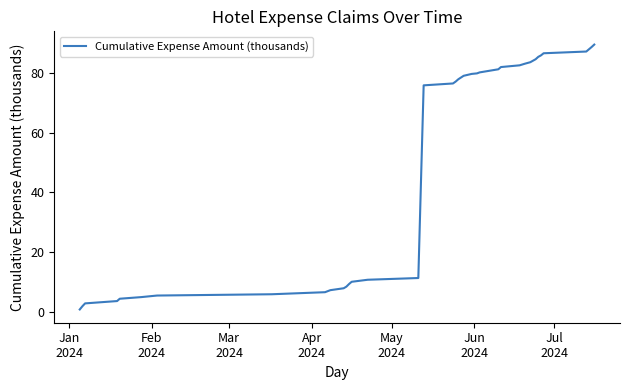

What is the maximum value shown in the chart?

89.5